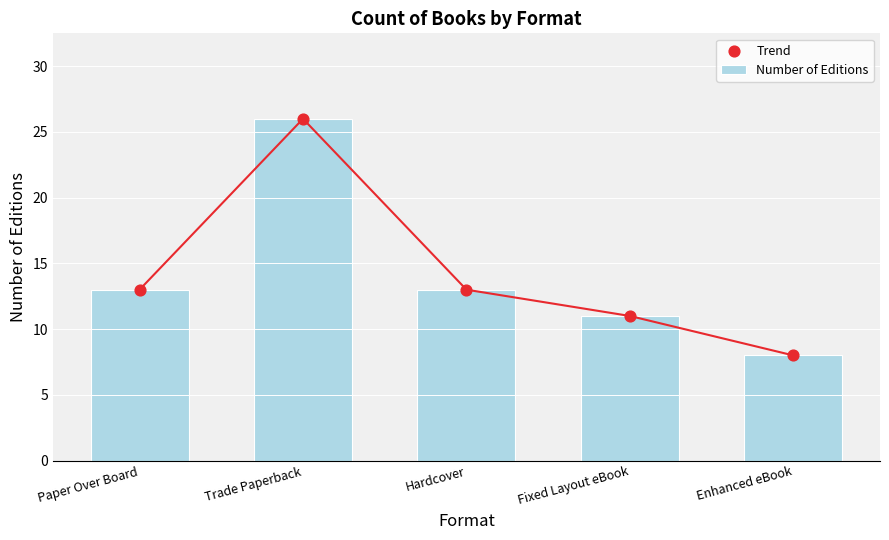

Which series reaches the maximum Y coordinate?

Number of Editions